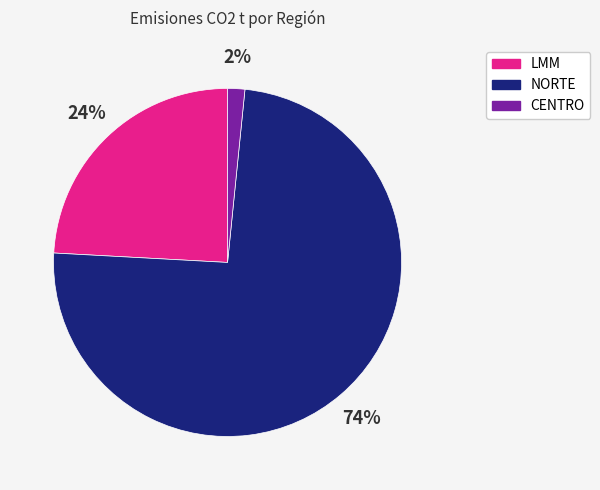

How many slices are in this pie chart?

3